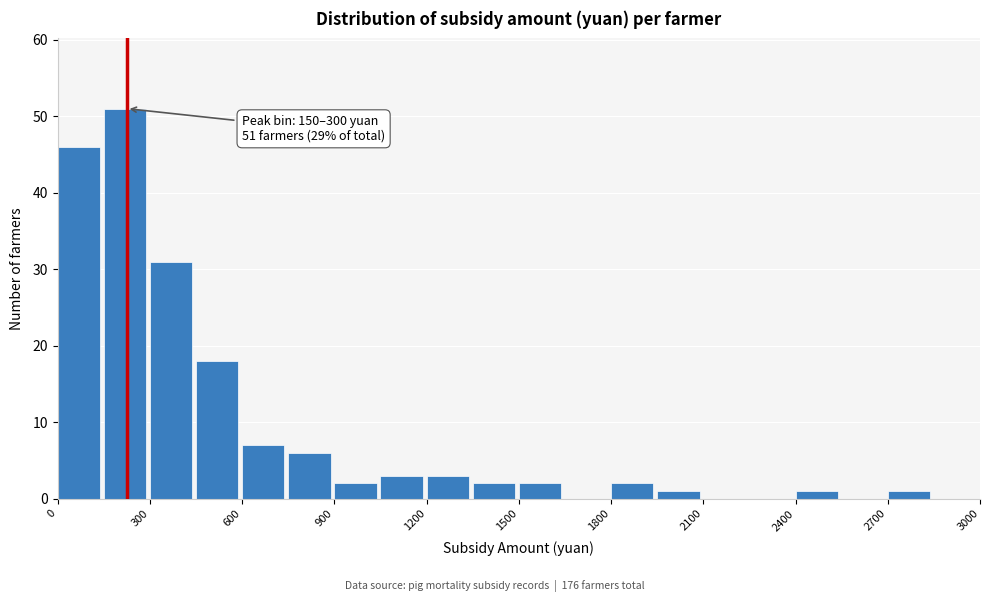

Around what value on the x-axis is the tallest bar? Give the approximate position of its centre, as read against the axis.

200